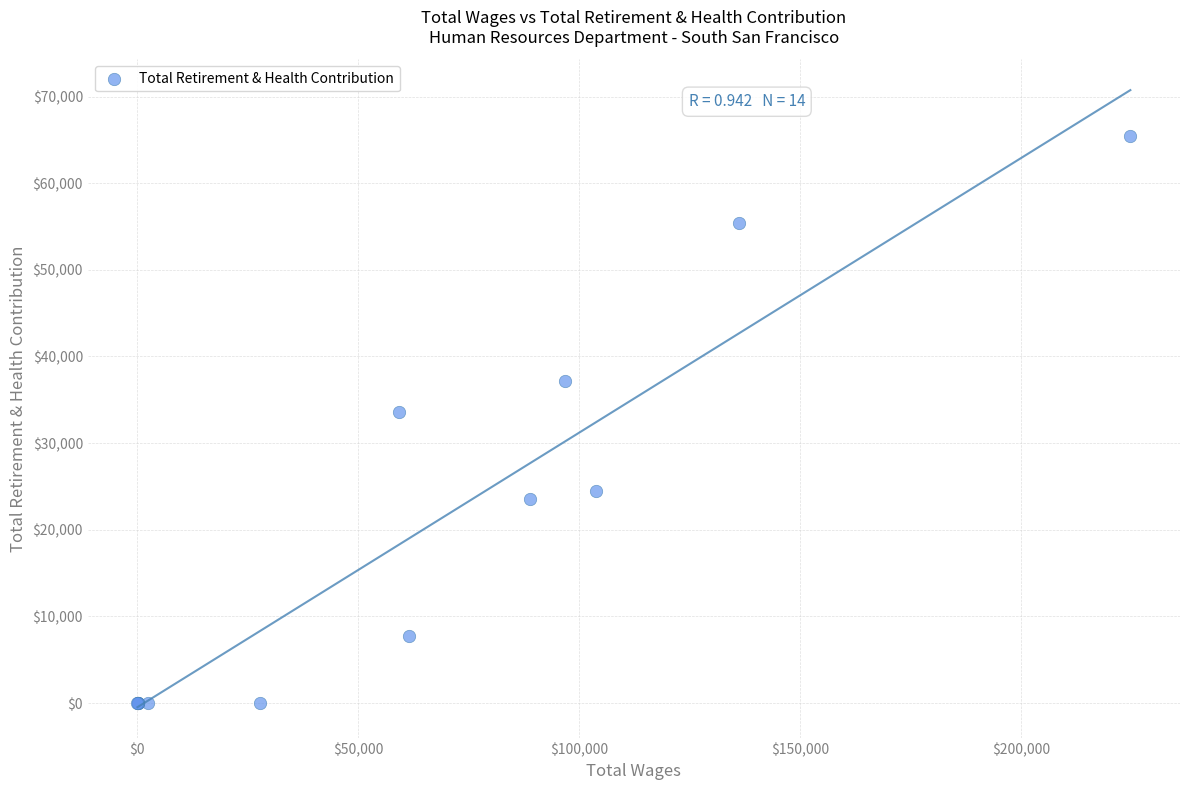

What Y value in the scatter plot is closest to 32713?

33556